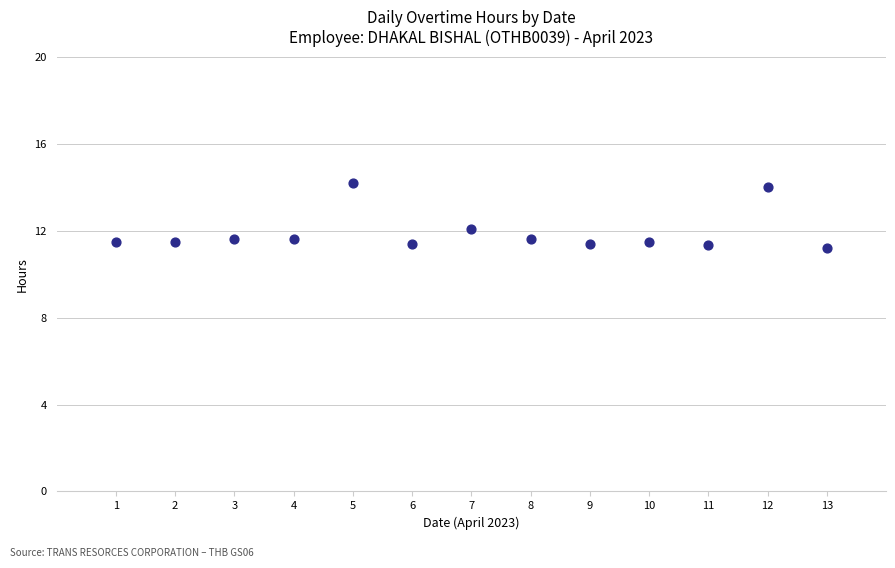

What is the range of X values (max minus min)?

12.0